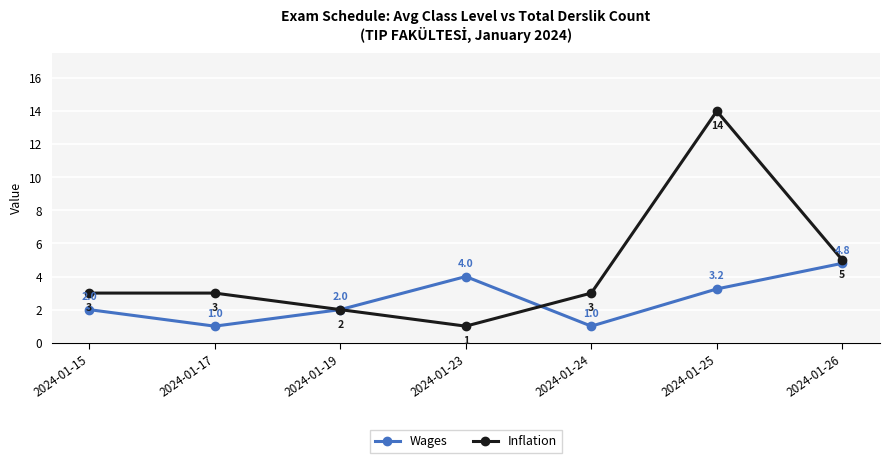

What is the average value of the Wages series?

2.6